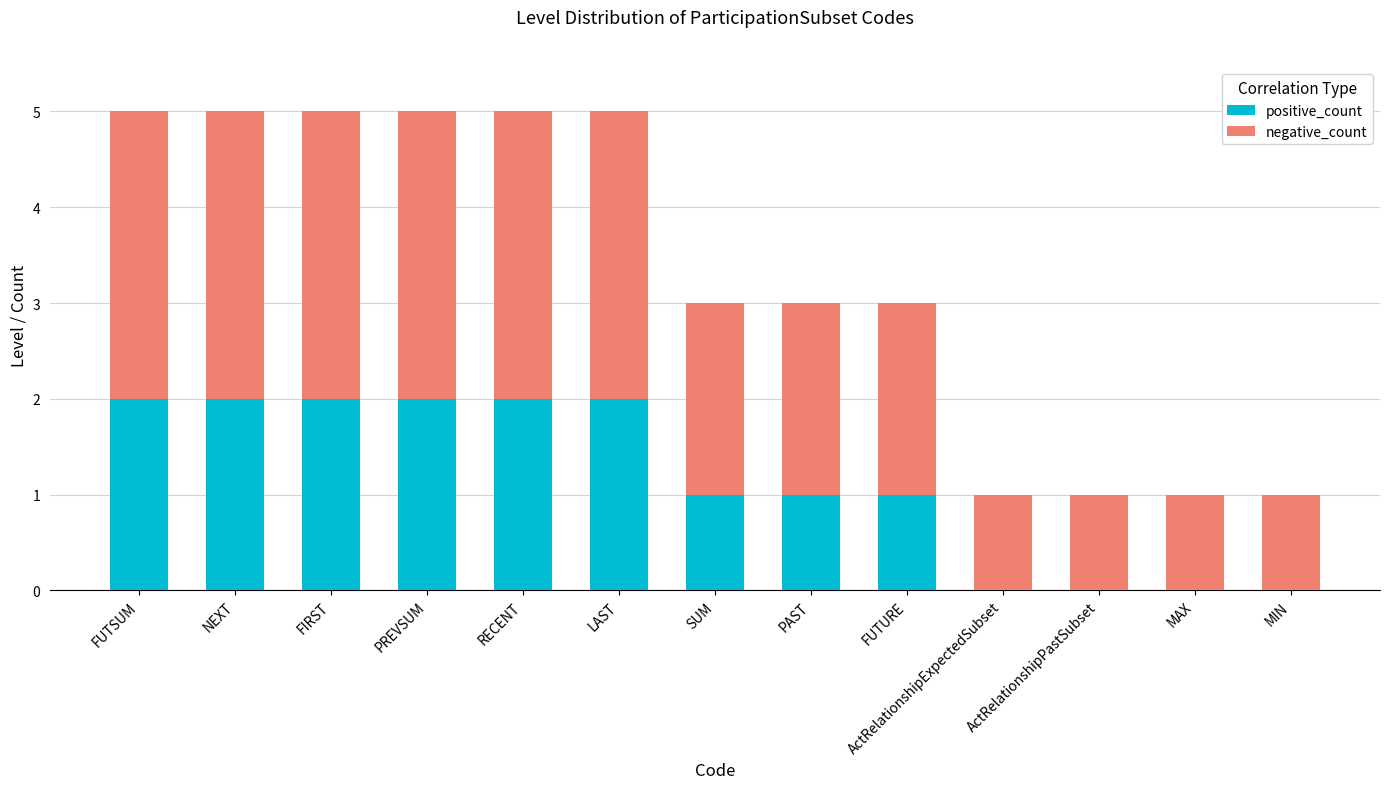

True or false: positive_count has a value of 1 at NEXT.

False